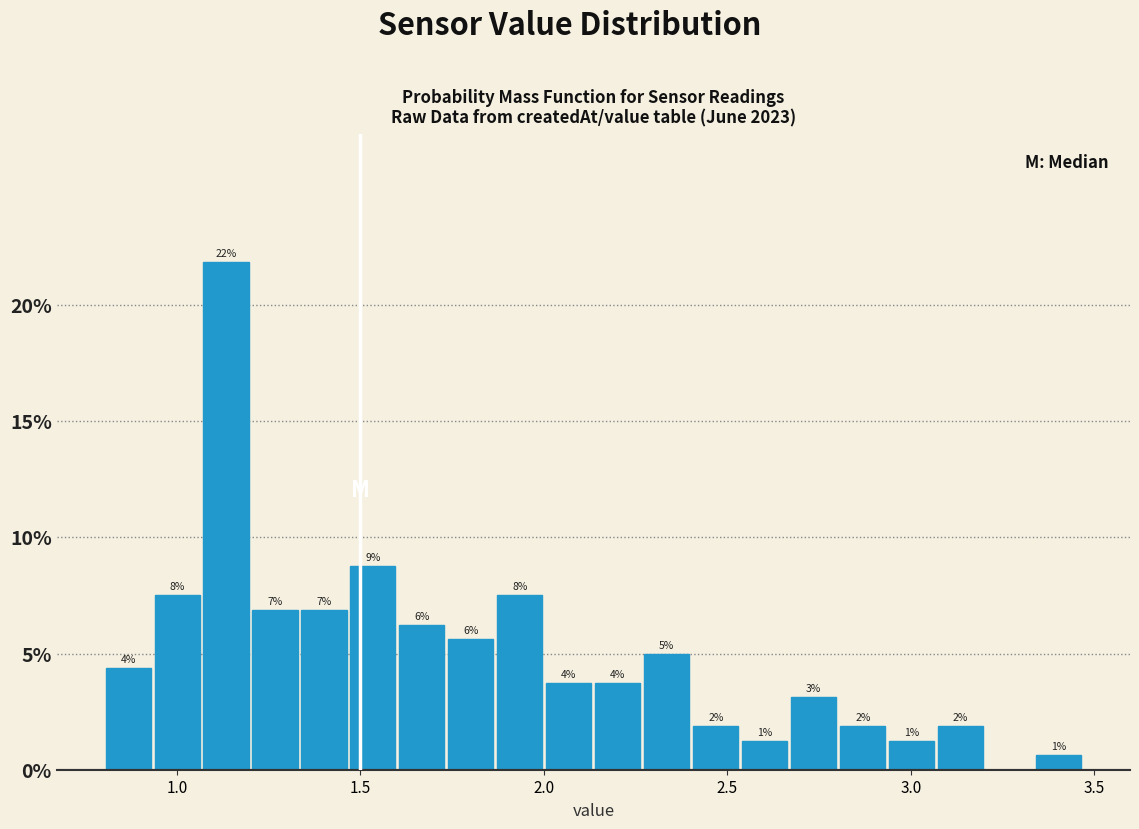

Around what value on the x-axis is the tallest bar? Give the approximate position of its centre, as read against the axis.

1.15